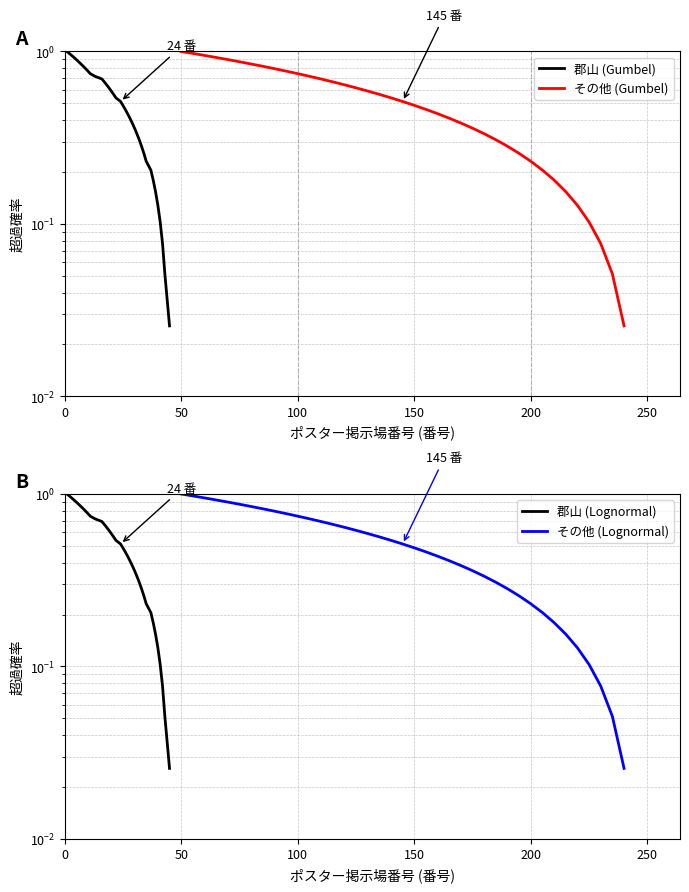

What is the highest value of the 郡山 (Lognormal) series?

1.0